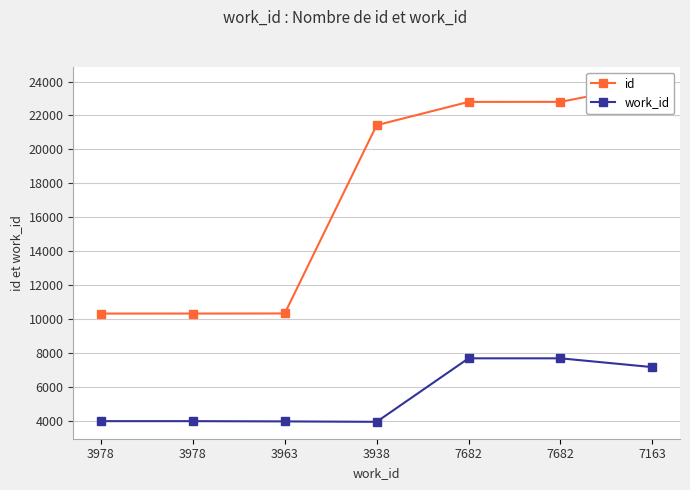

Is it true that id equals 21428 at 3938?

True